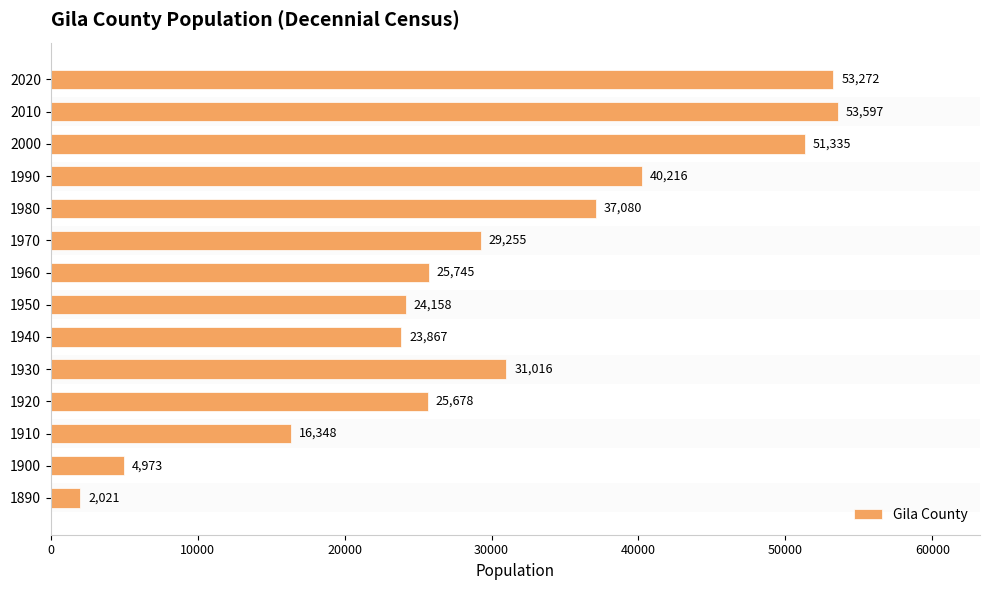

What is the value of the 4th bar from the left?

25678